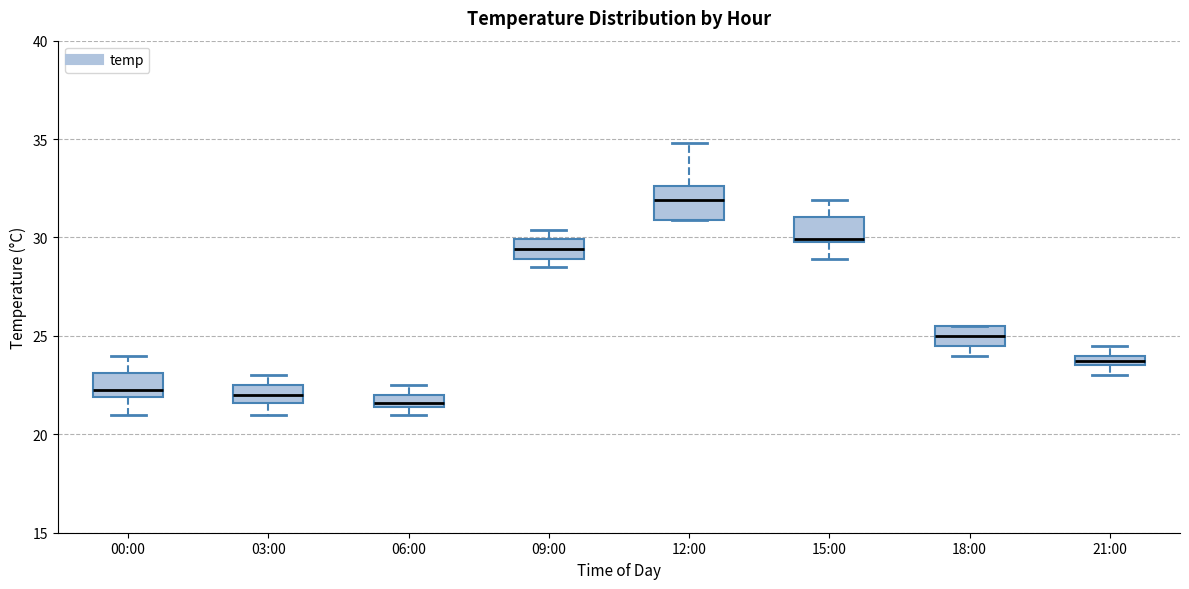

Where is the upper edge of the box for 18:00 on the y-axis? The values are not printed on the chart, so give them approximately, as read against the axis.

25.5